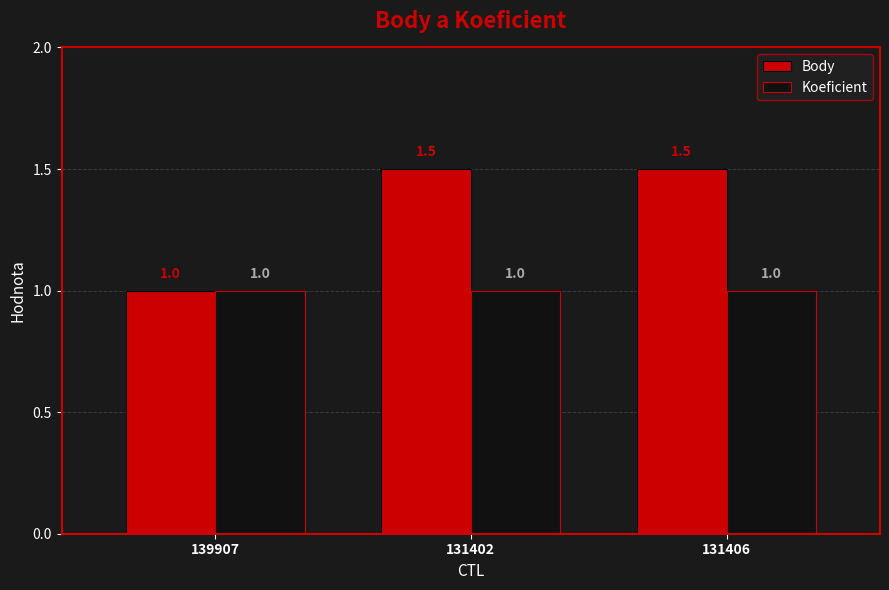

What is the label of the 2nd bar from the left?

131402